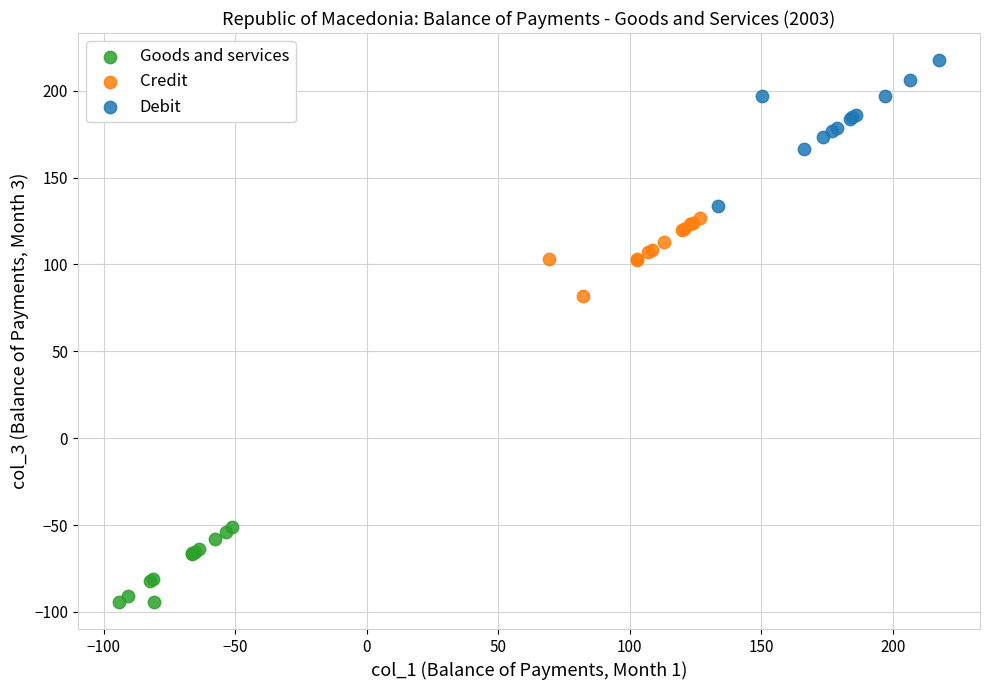

Which series contains the highest Y value?

Debit